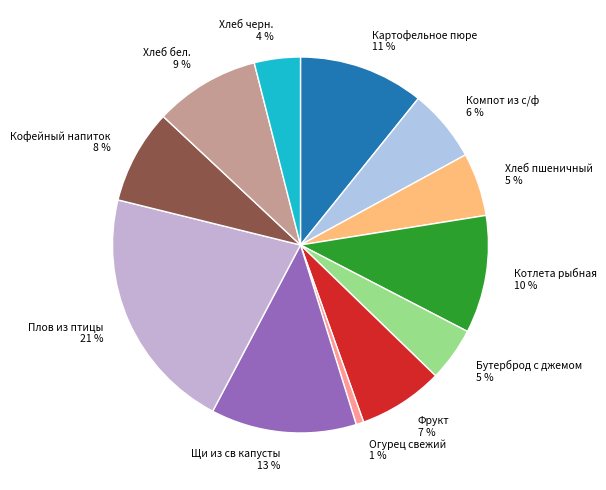

Do Плов из птицы and Хлеб черн. together represent more than half of the pie?

No